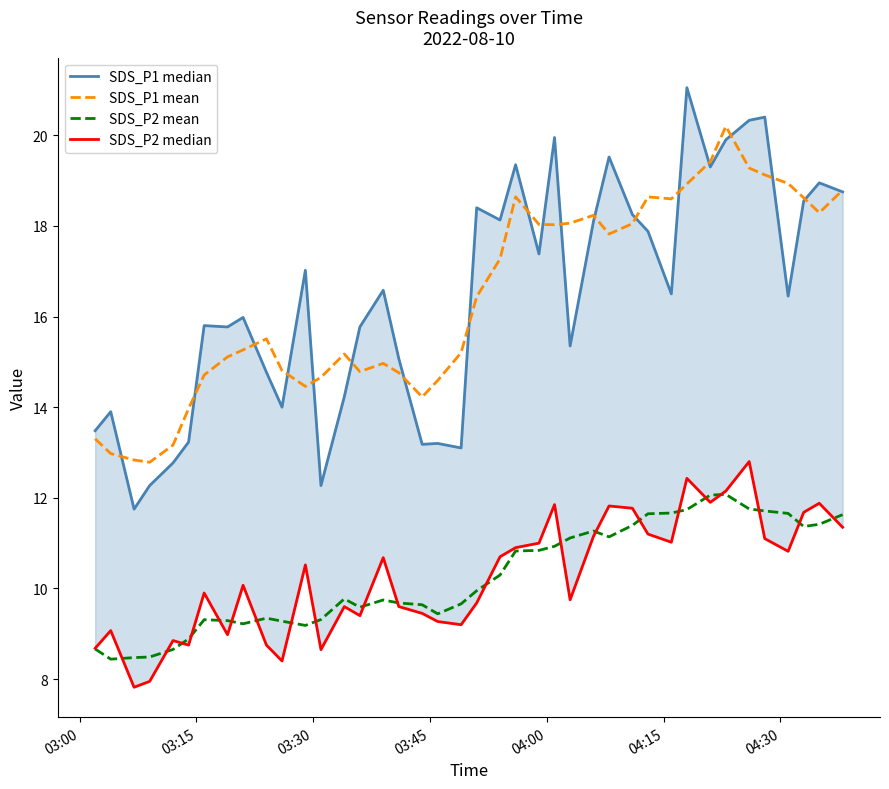

True or false: SDS_P1 mean and SDS_P2 mean cross at least once.

False